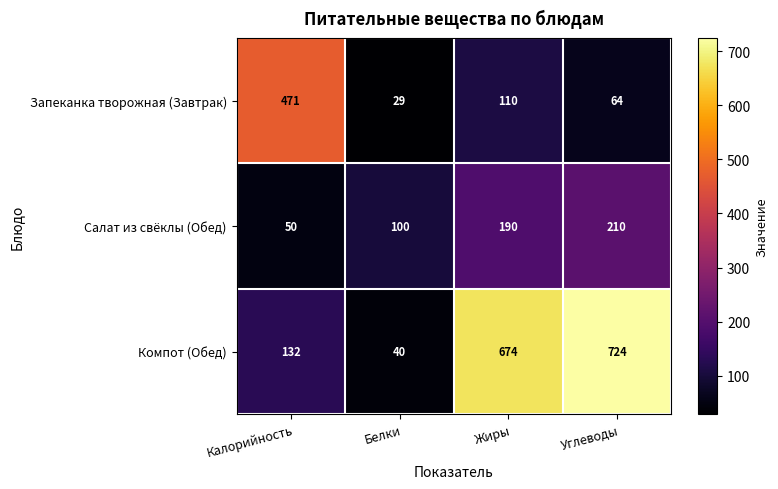

Reading right to left, transcribe all the data shown in this chart.

Запеканка творожная (Завтрак): Углеводы=64	Жиры=110	Белки=29	Калорийность=471
Салат из свёклы (Обед): Углеводы=210	Жиры=190	Белки=100	Калорийность=50
Компот (Обед): Углеводы=724	Жиры=674	Белки=40	Калорийность=132